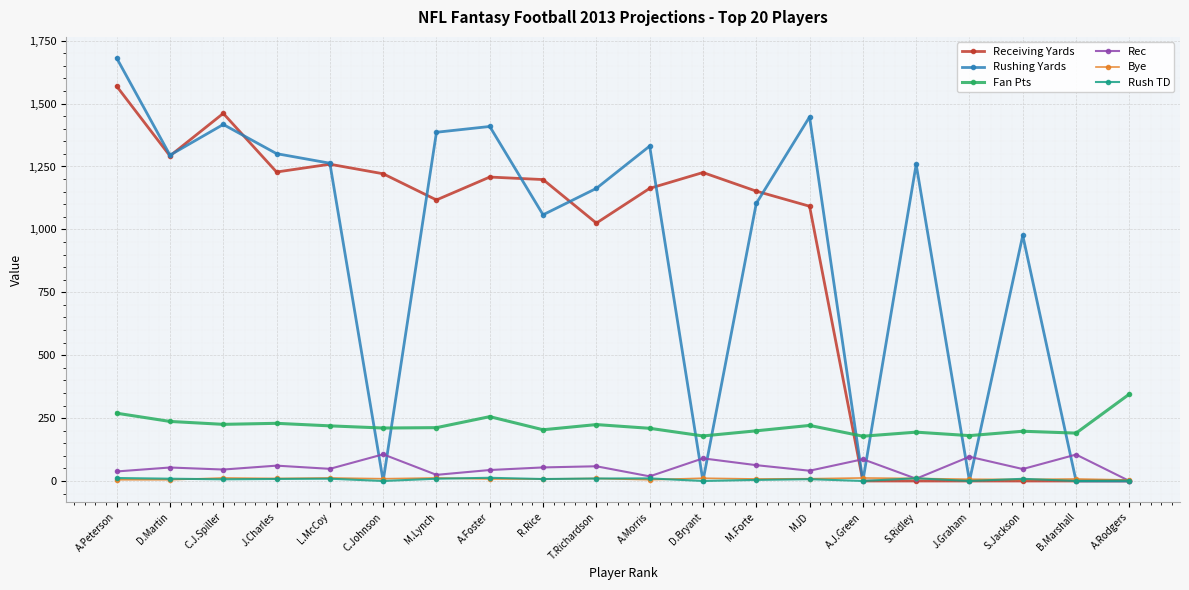

Is the value of Rushing Yards at R.Rice greater than the value of Rec at D.Martin?

Yes